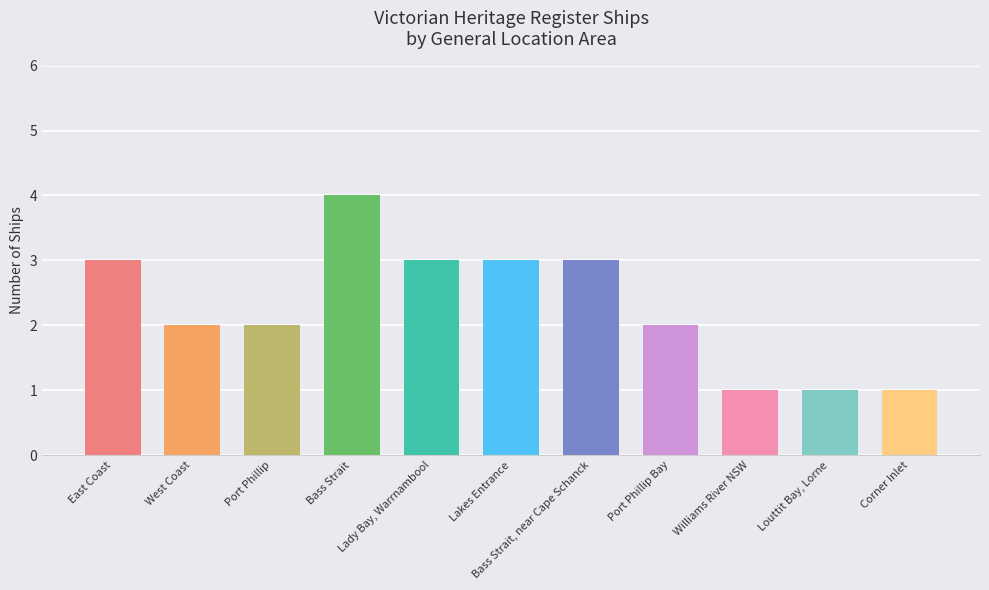

Read the value at Lady Bay, Warrnambool.

3